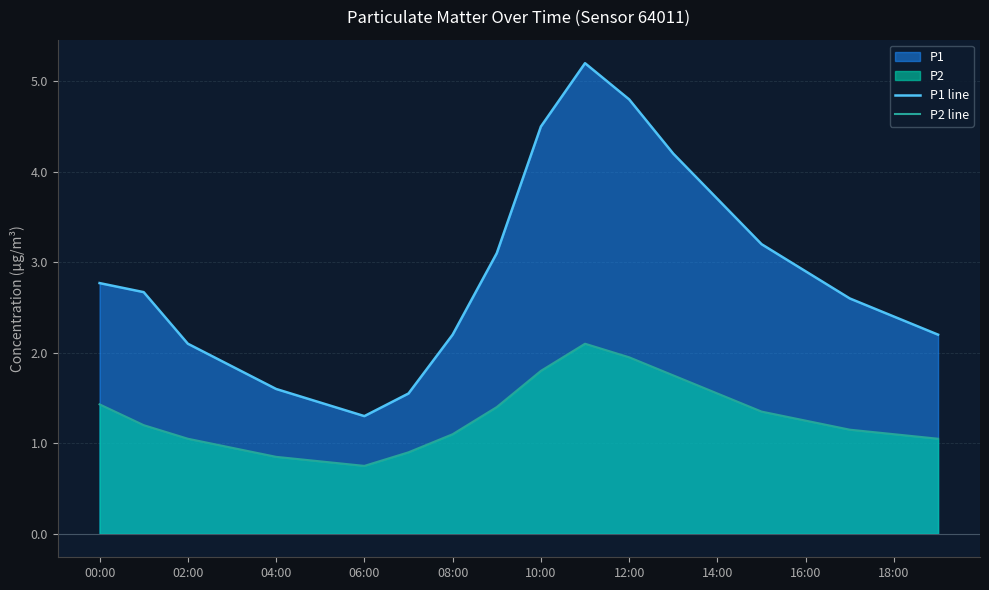

List the series in order of their overall mean, lowest first.

P2 line, P1 line